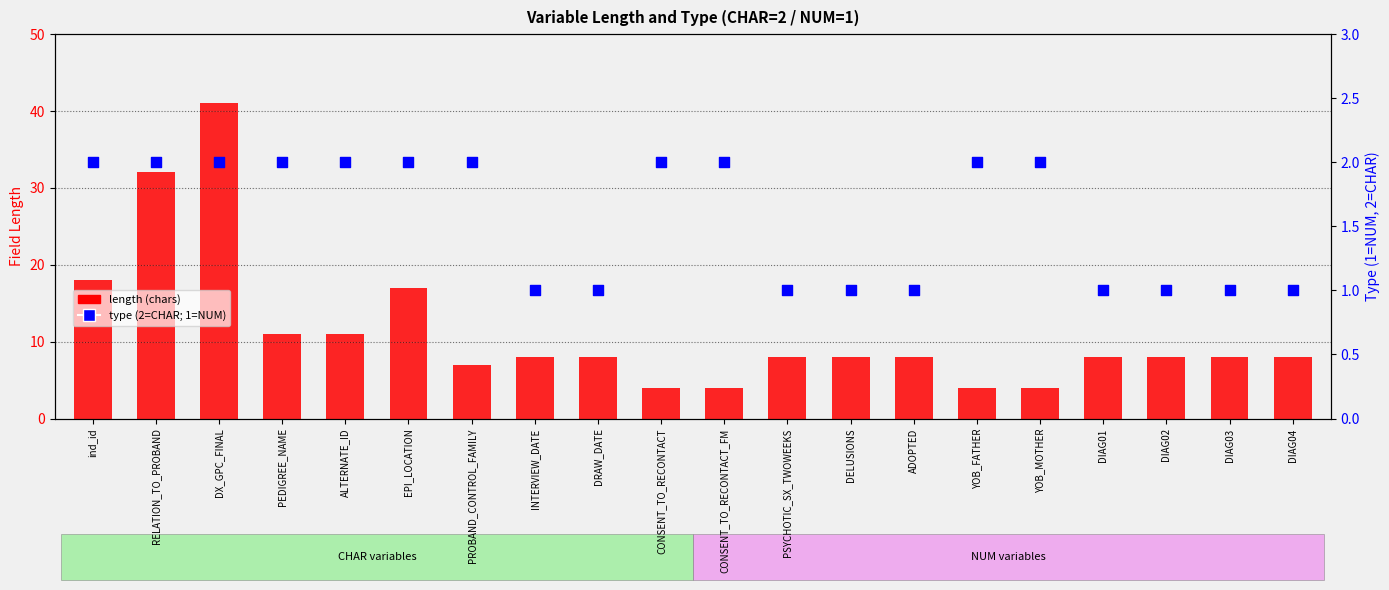

At which category is the sum across all series the highest?

DX_GPC_FINAL